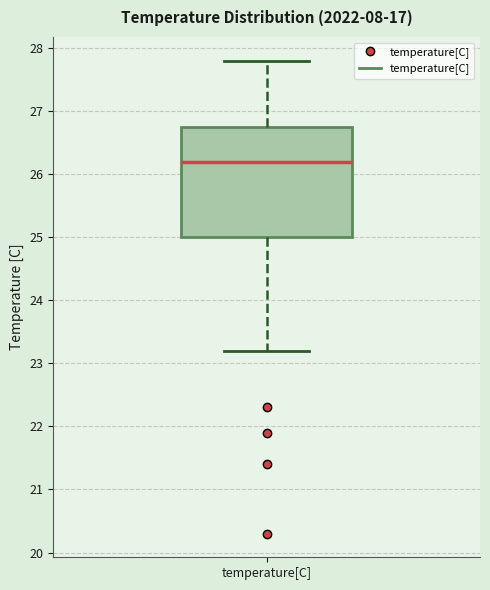

Transcribe this box plot: give where the median line is, the range the box spans, and where the two whiskers end, as read against the y-axis. The values are not printed on the chart, so give them approximately, as read against the axis.

median 26.2, box 25.0 to 26.8, whiskers 23.2 to 27.8